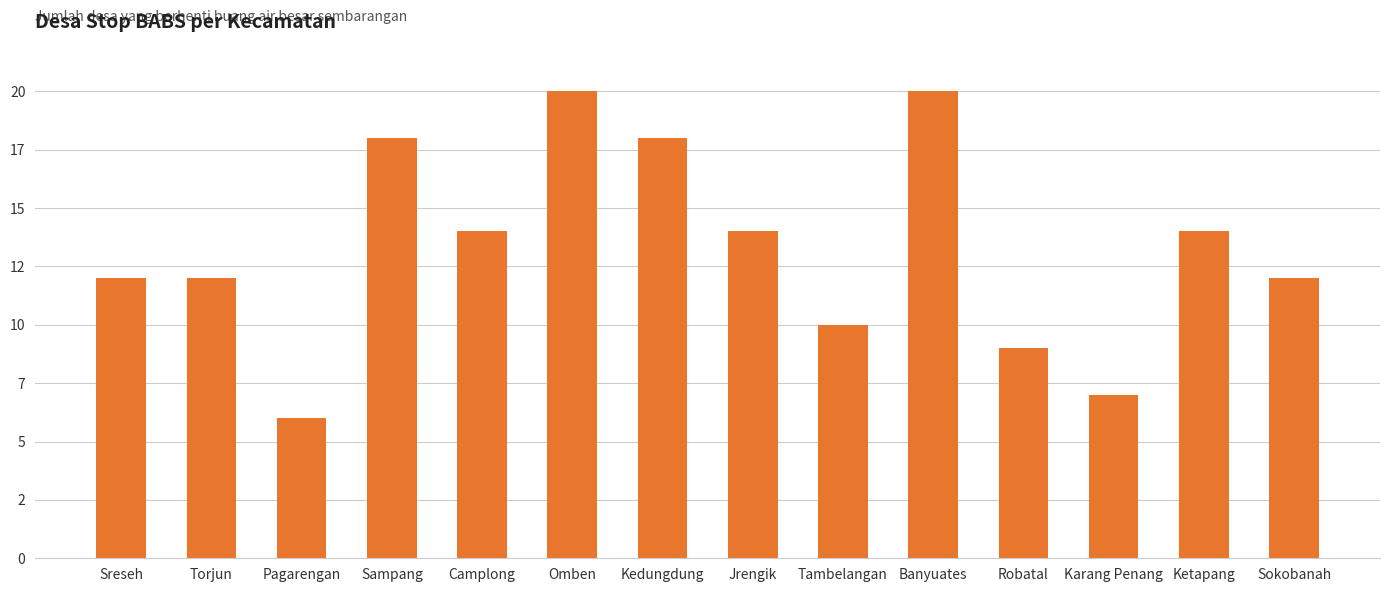

Which label corresponds to the smallest value in the chart?

Pagarengan